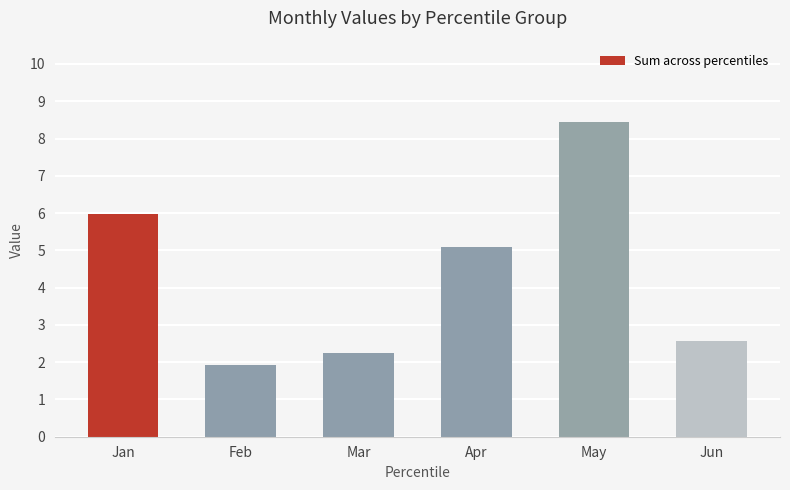

What is the average value?

4.4